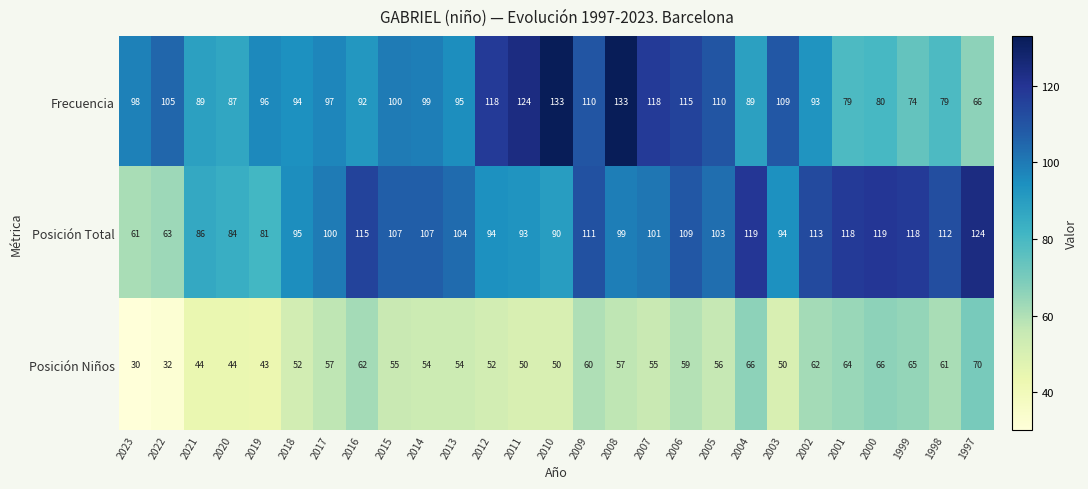

What is the sum of the Posición Total values at 2015 and 2018?

202